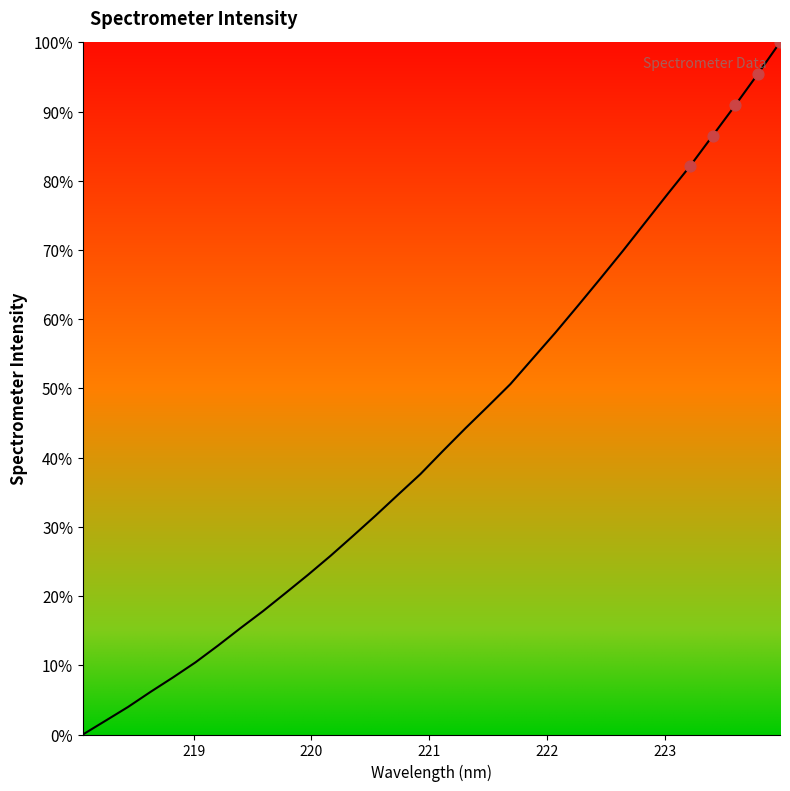

What is the difference between the maximum and minimum values?

100.0